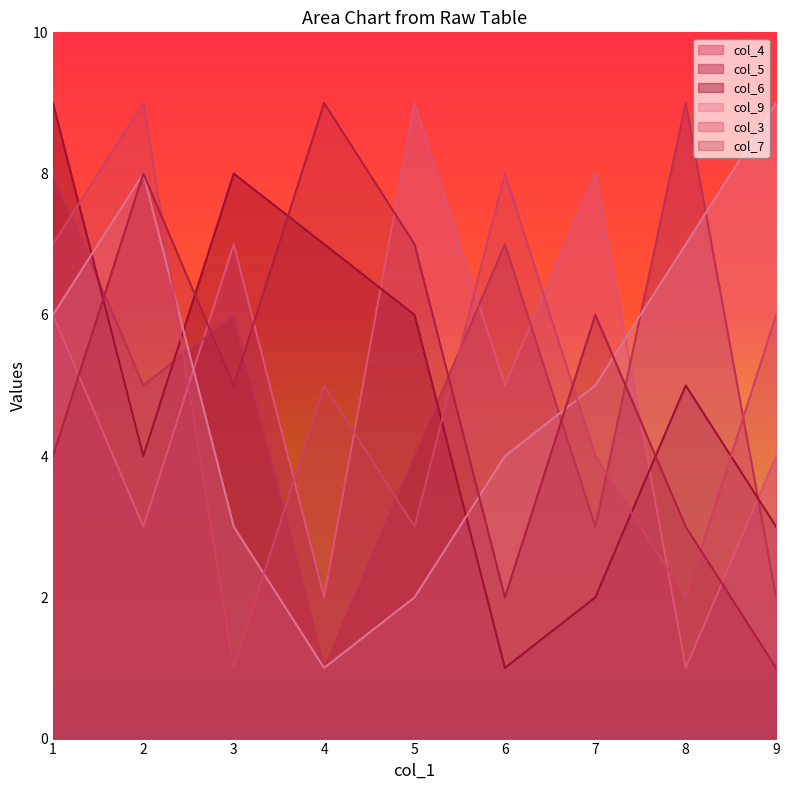

True or false: col_7 has a value of 9 at 4.

True